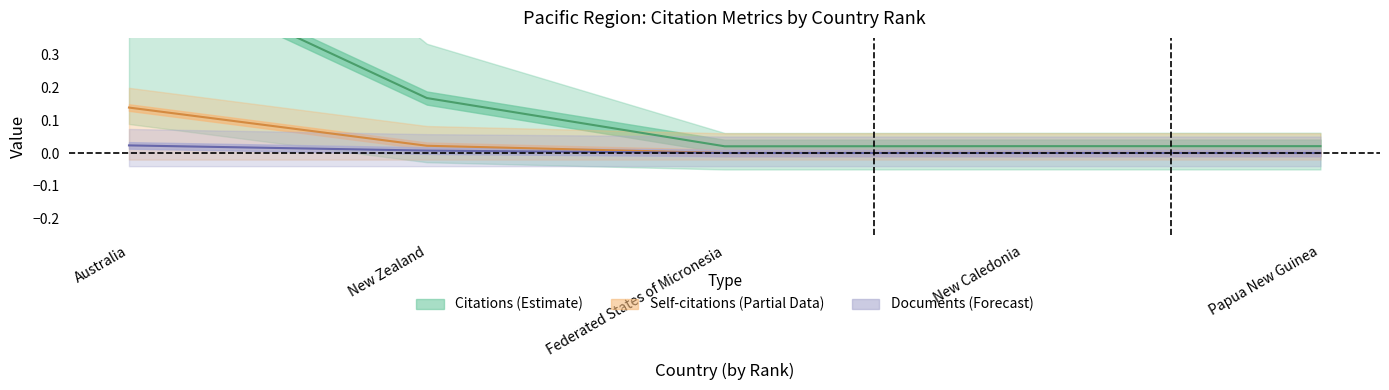

Is the value of Documents center at New Caledonia greater than the value of Citations center at New Zealand?

No